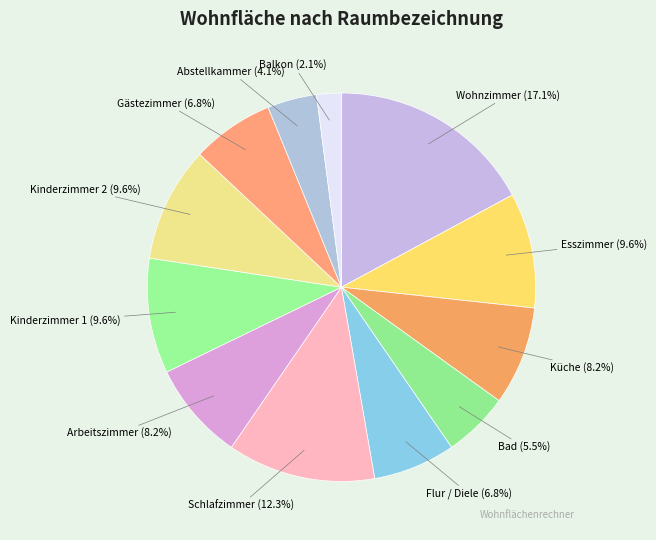

How many slices are in this pie chart?

12